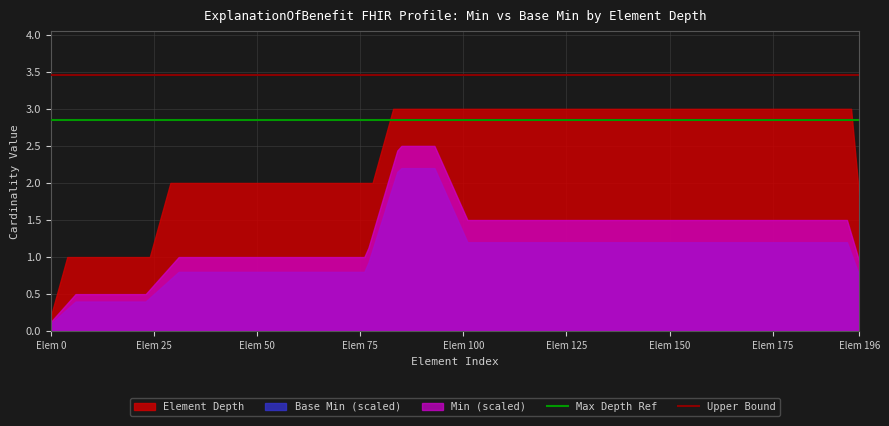

Which series has the largest total across all categories?

Element Depth